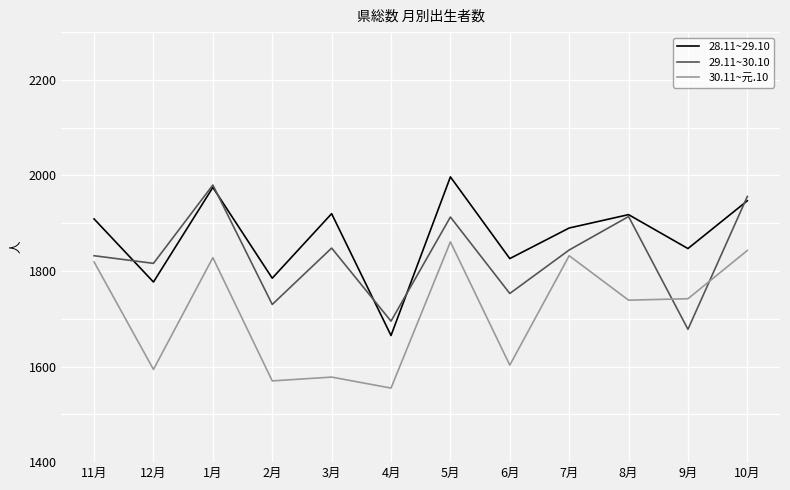

Between 5月 and 8月, which series saw the biggest shift?

30.11~元.10